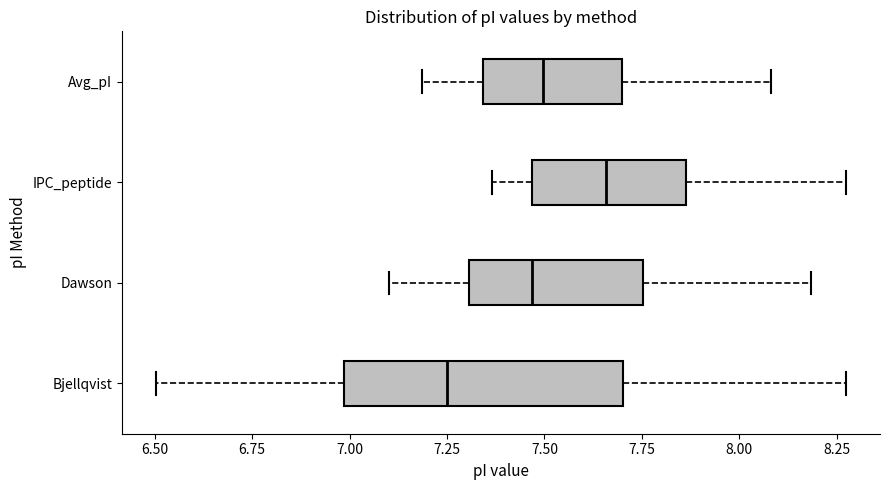

Which box's median line is the furthest to the right?

IPC_peptide